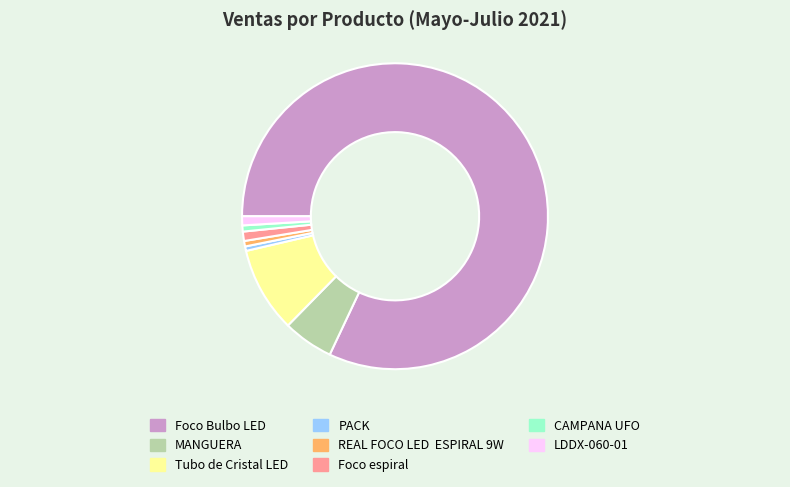

How many segments does this pie chart have?

8